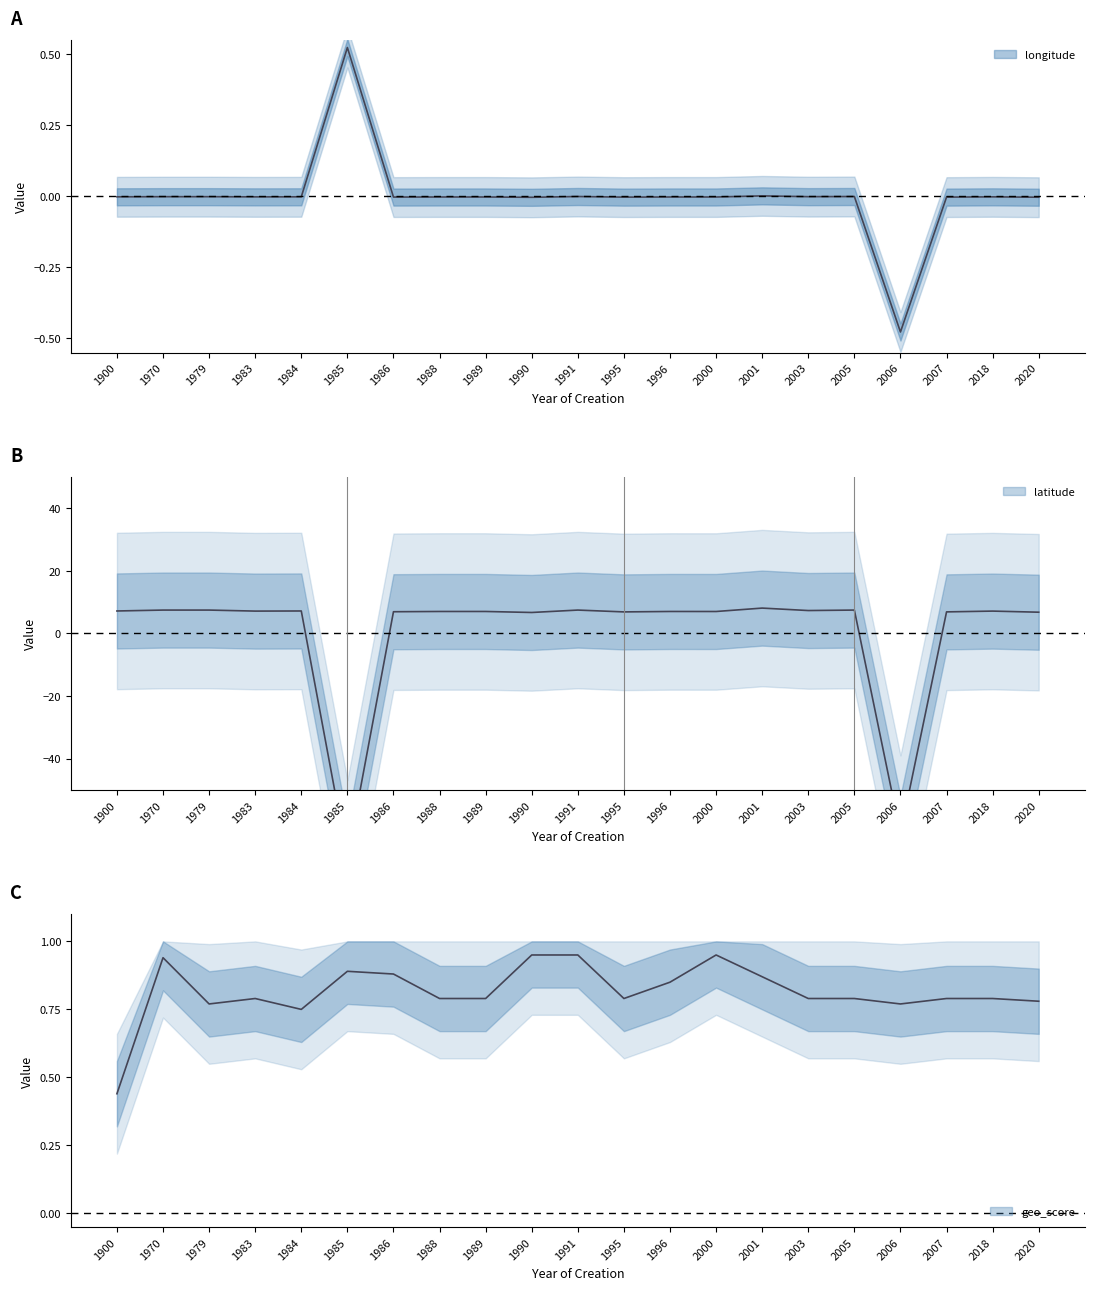

At which label does geo_score reach its peak?

1990